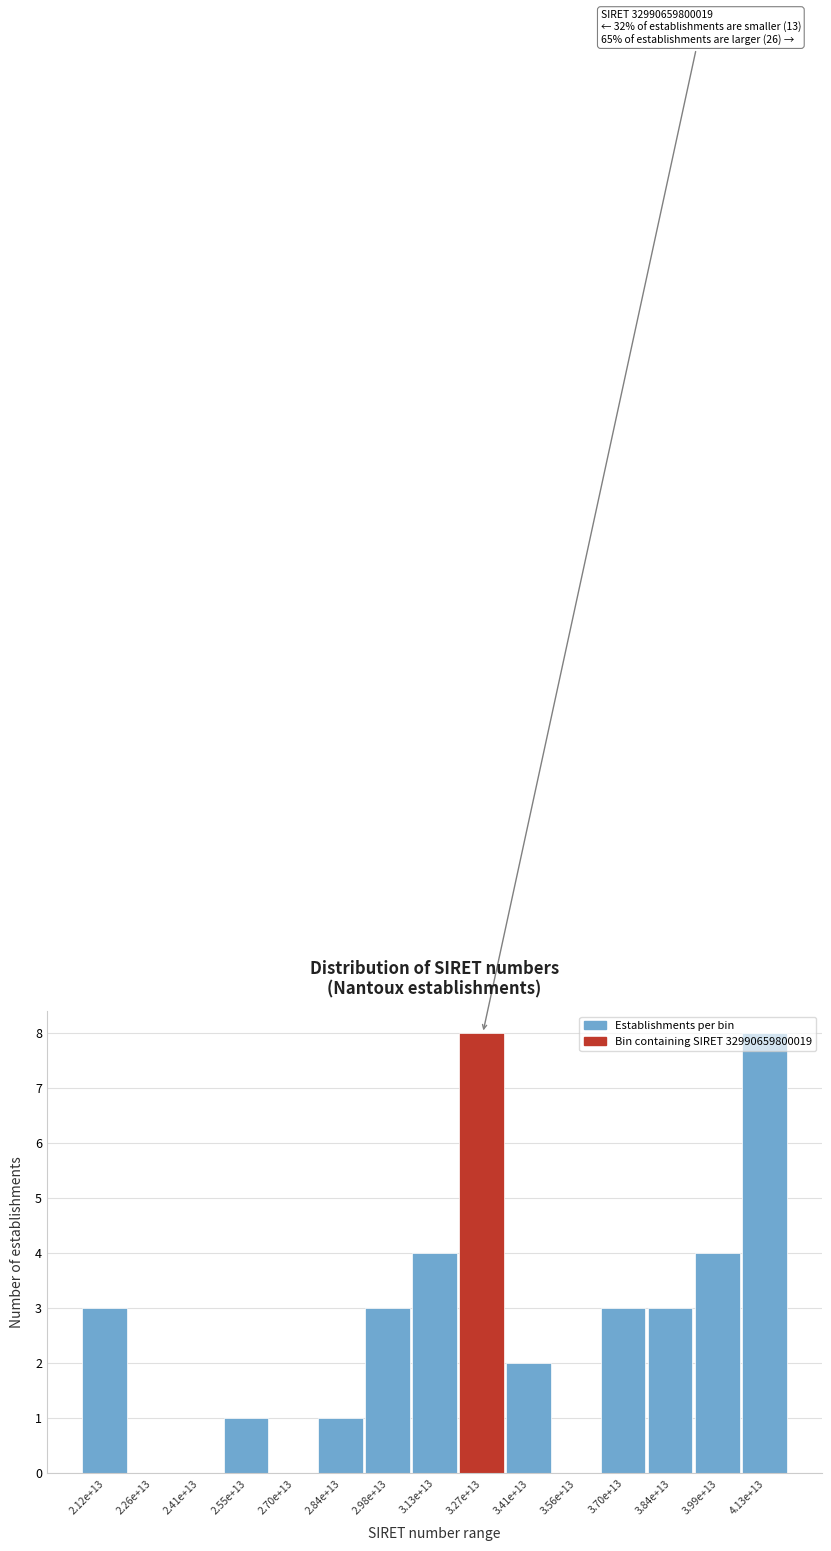

What is the maximum value shown in the chart?

8